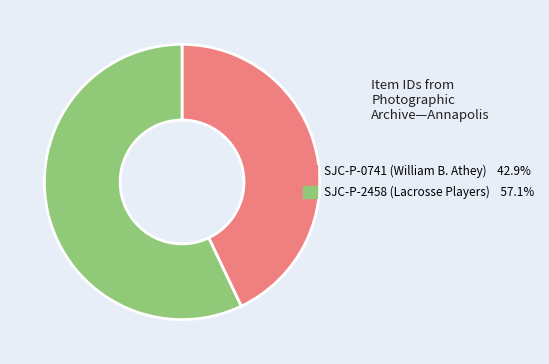

Rank the categories by value from highest to lowest.

SJC-P-2458 (Lacrosse Players), SJC-P-0741 (William B. Athey)